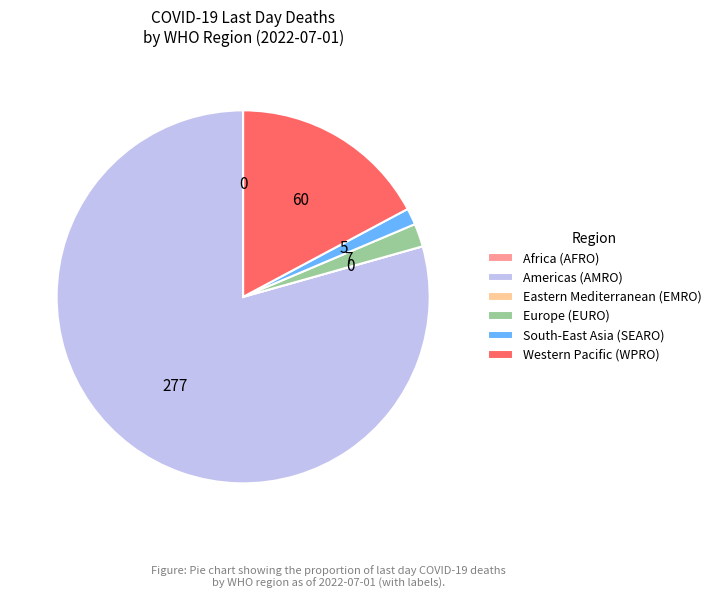

Which category has the biggest portion of the pie?

Americas (AMRO)